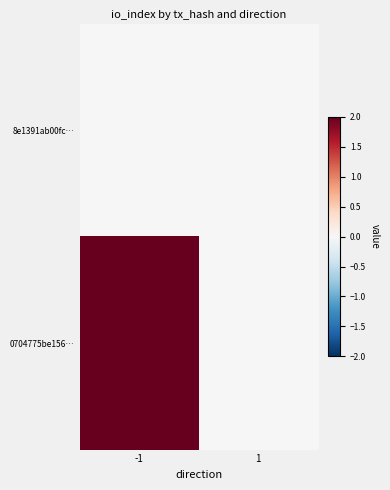

Reading left to right, extract all data points from this chart.

8e1391ab00fc…: -1=0	1=0
0704775be156…: -1=2	1=0